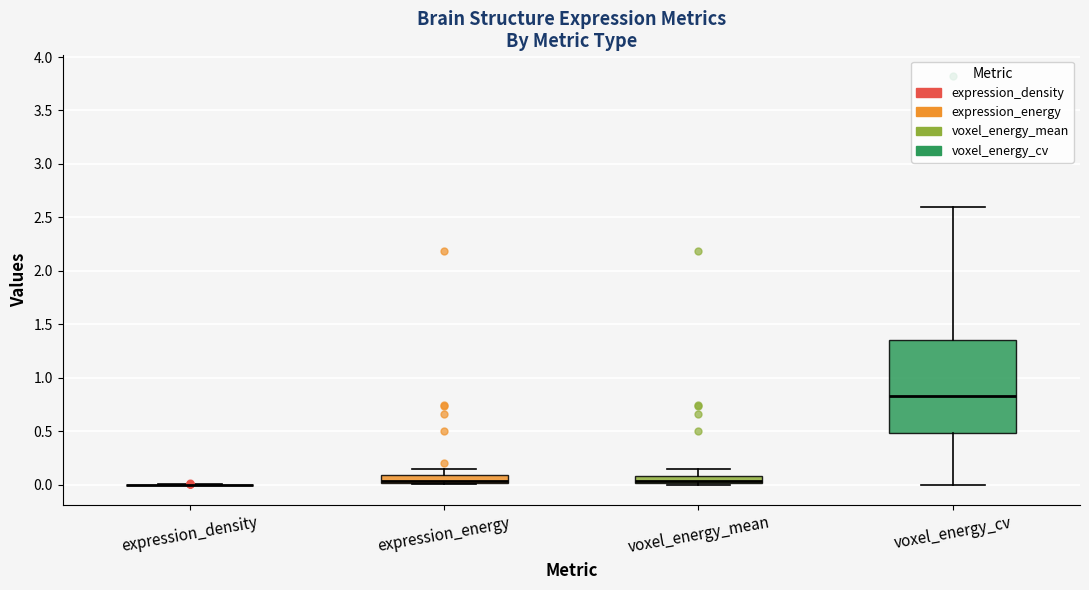

Comparing the boxes themselves (not the whiskers), which one is the tallest?

voxel_energy_cv